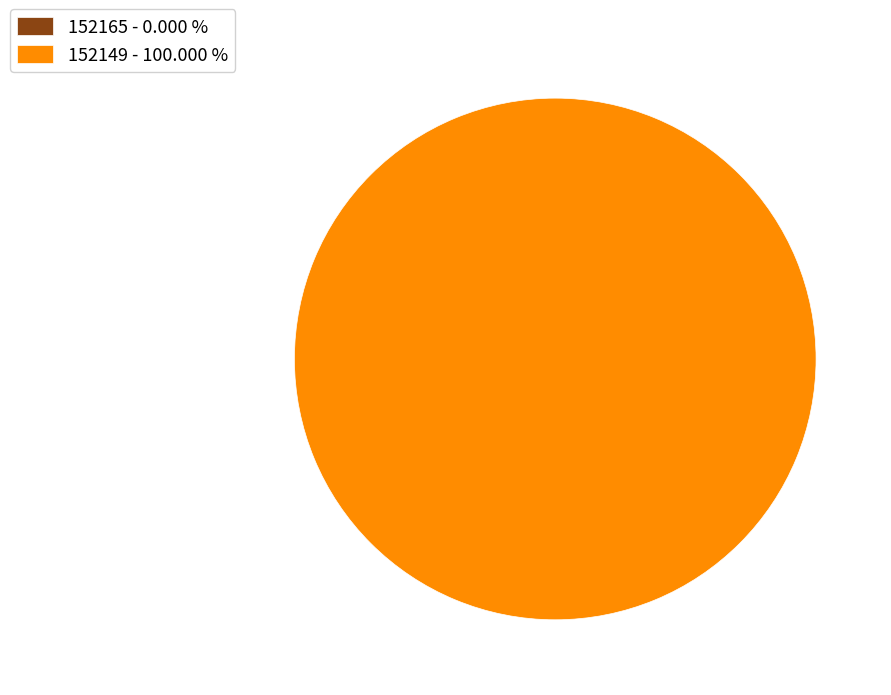

Does any single category account for the majority?

Yes